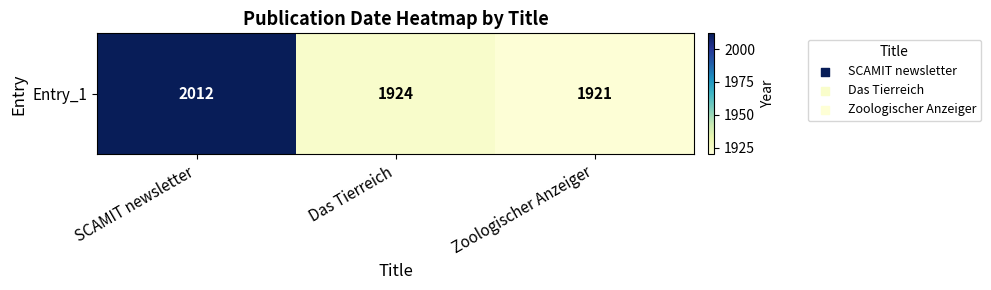

What is the change in value from Das Tierreich to Zoologischer Anzeiger?

-3